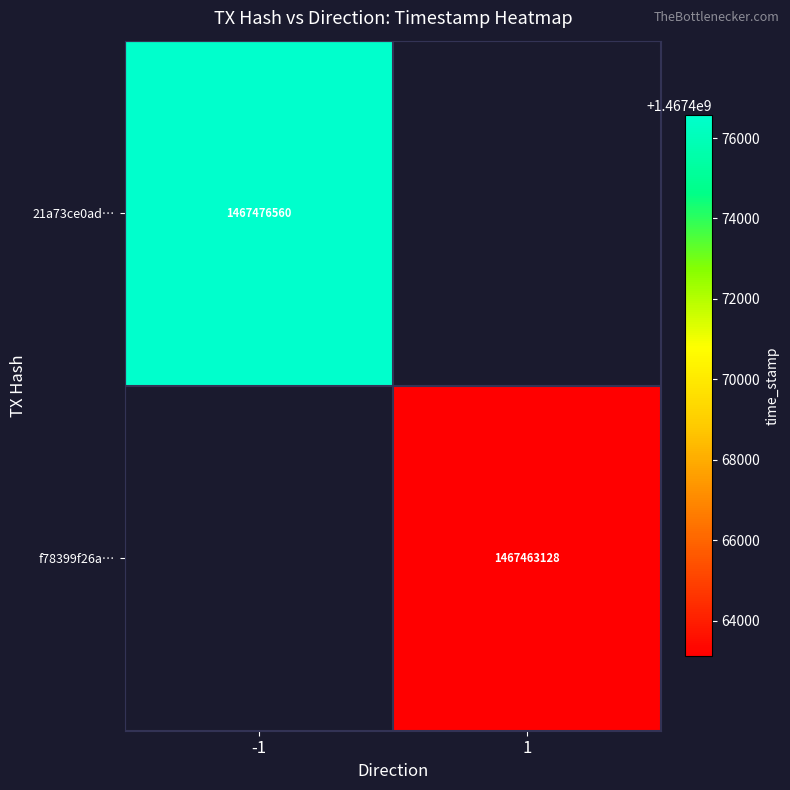

True or false: 21a73ce0ad… has a value of 1467476560 at -1.

True